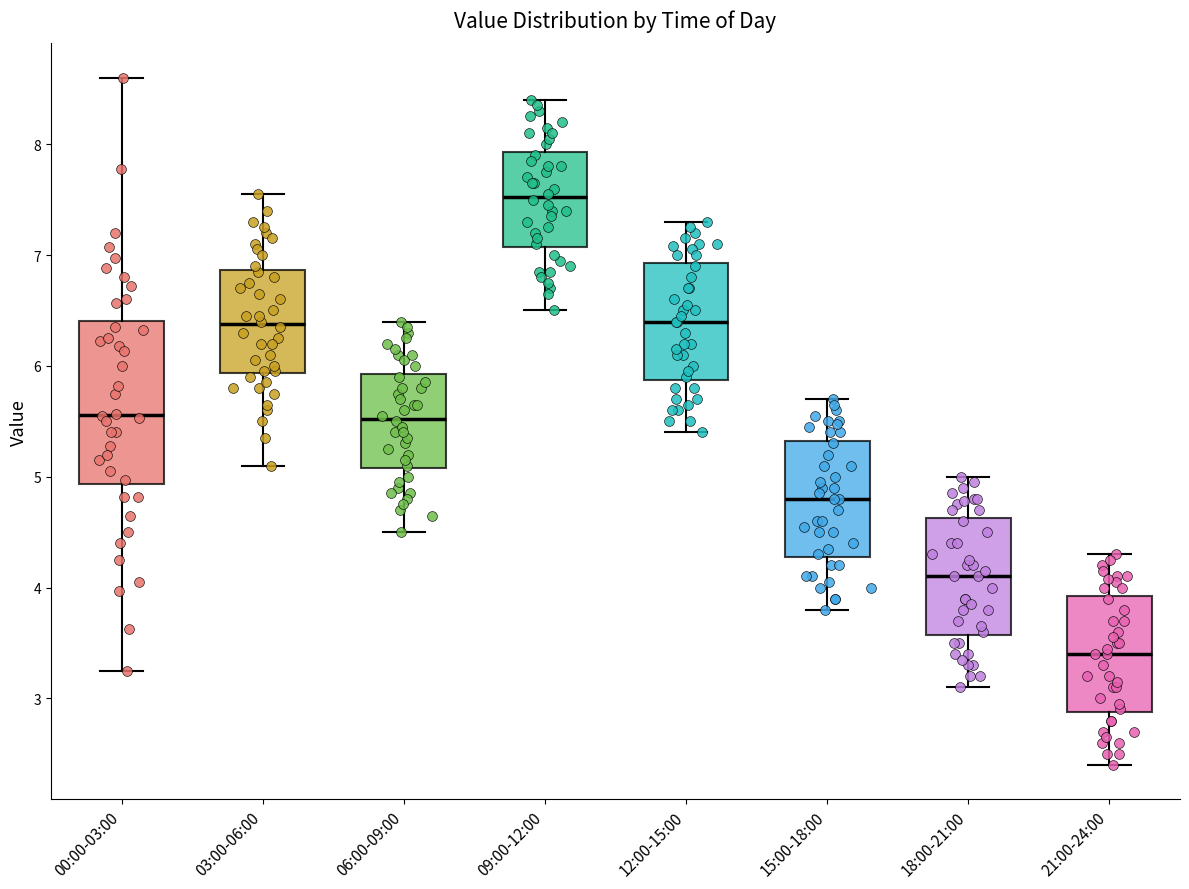

Which box is the tallest, from its lower edge to its upper edge?

00:00-03:00